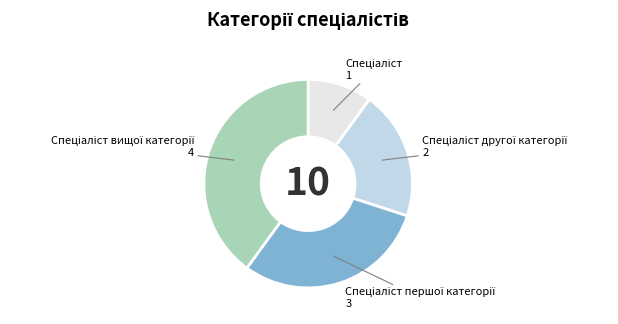

Does any single category account for the majority?

No